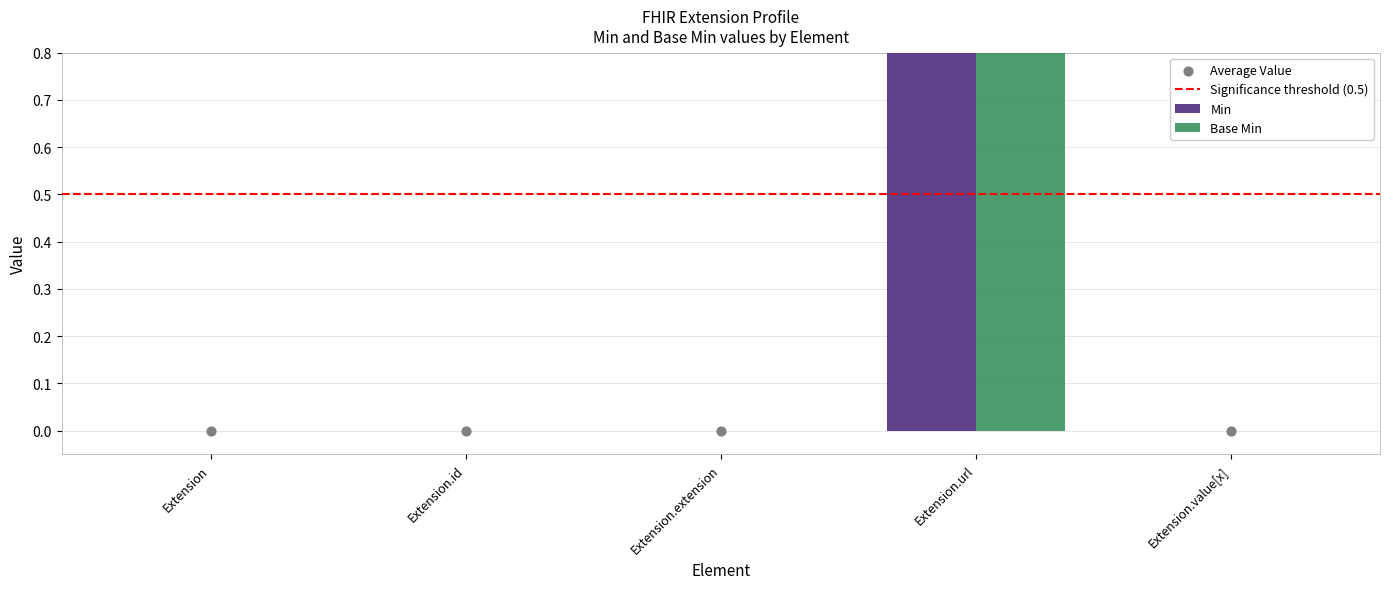

Which series contains the lowest Y value?

Min